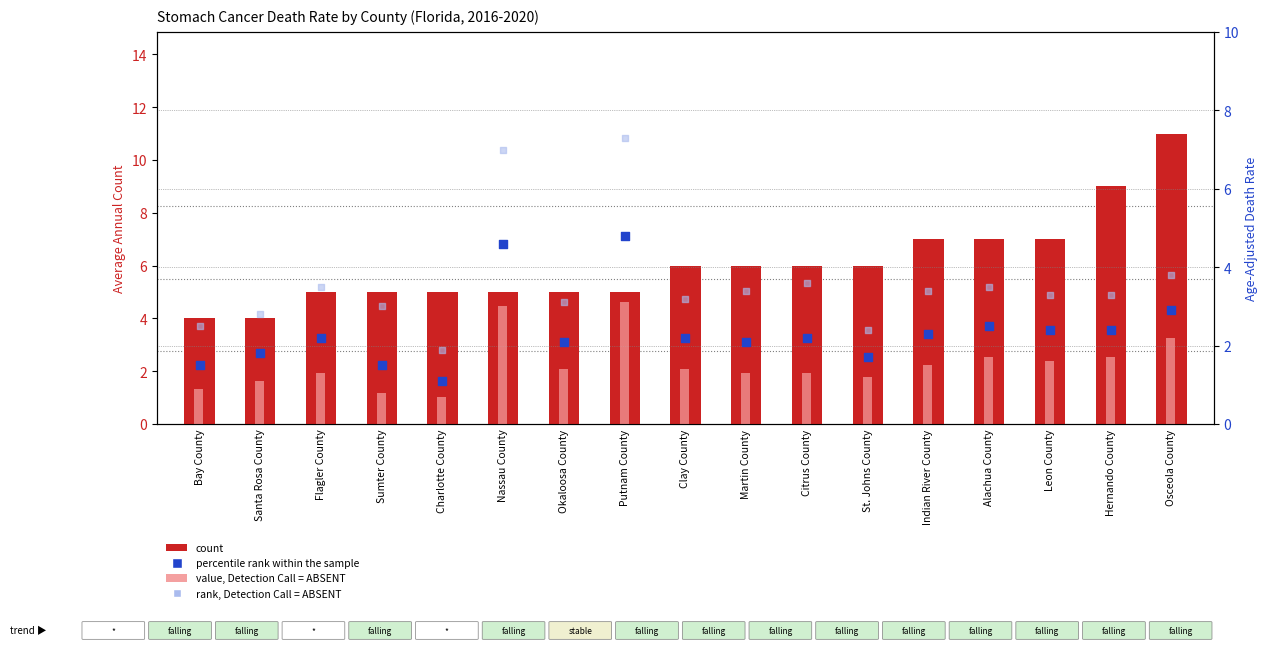

At how many categories does at least one series exceed 10?

1